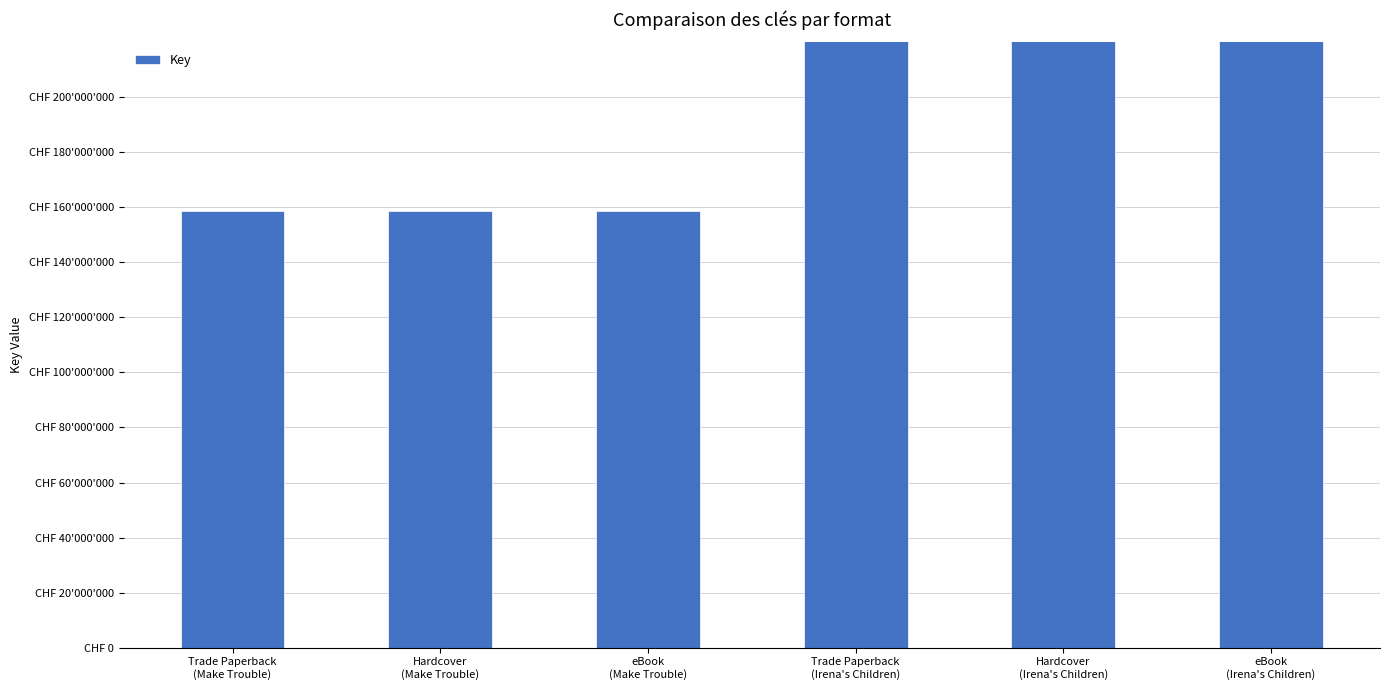

Which category has the lowest value across all series?

Trade Paperback
(Make Trouble)